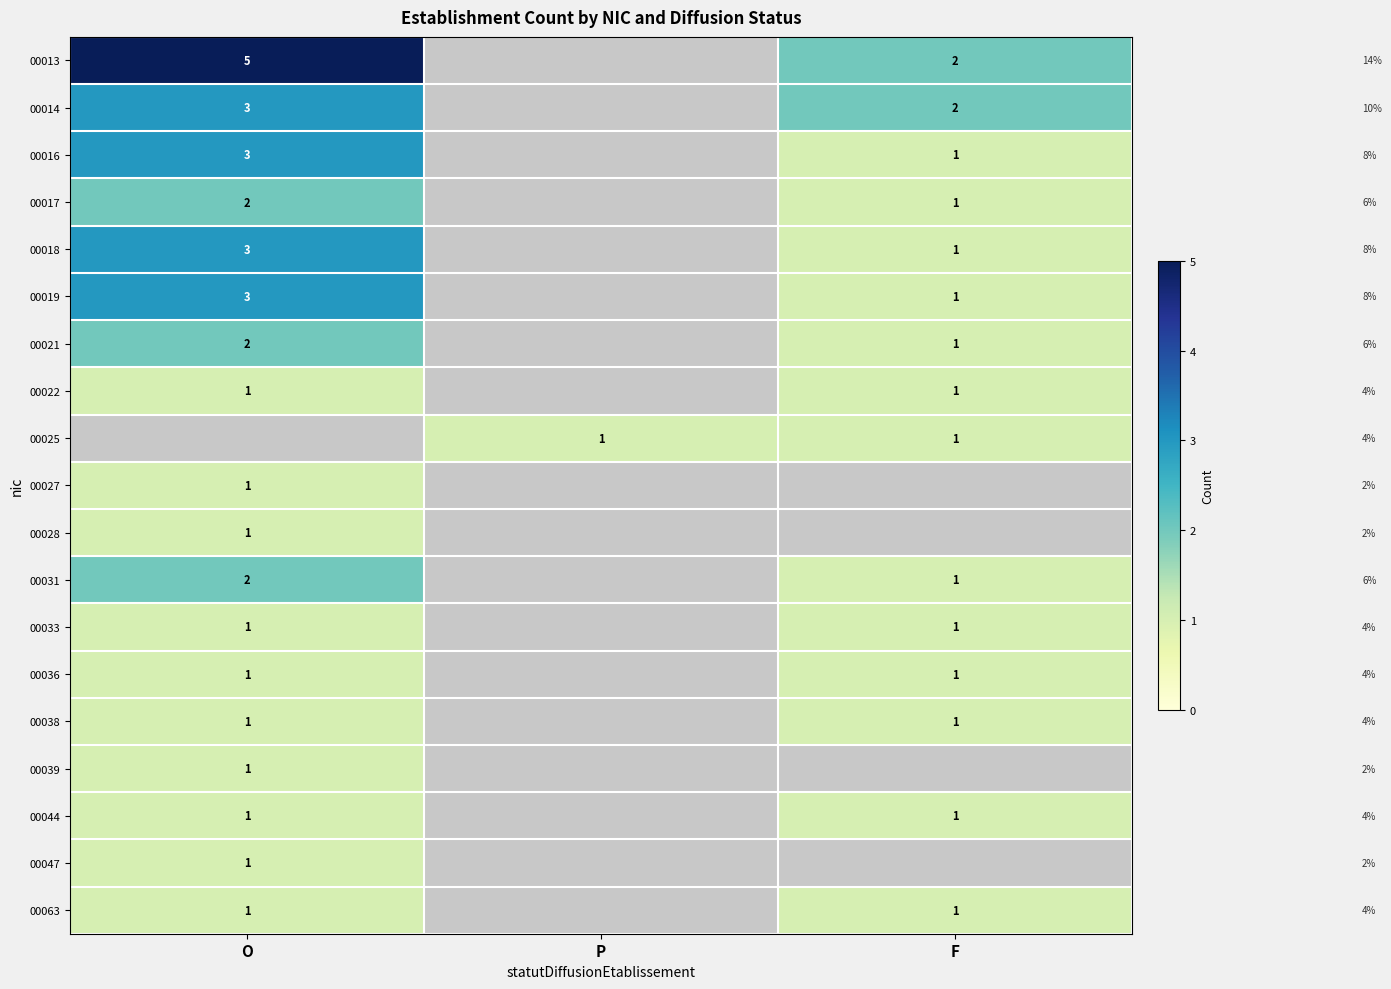

Is it true that 00031 equals 0 at F?

False